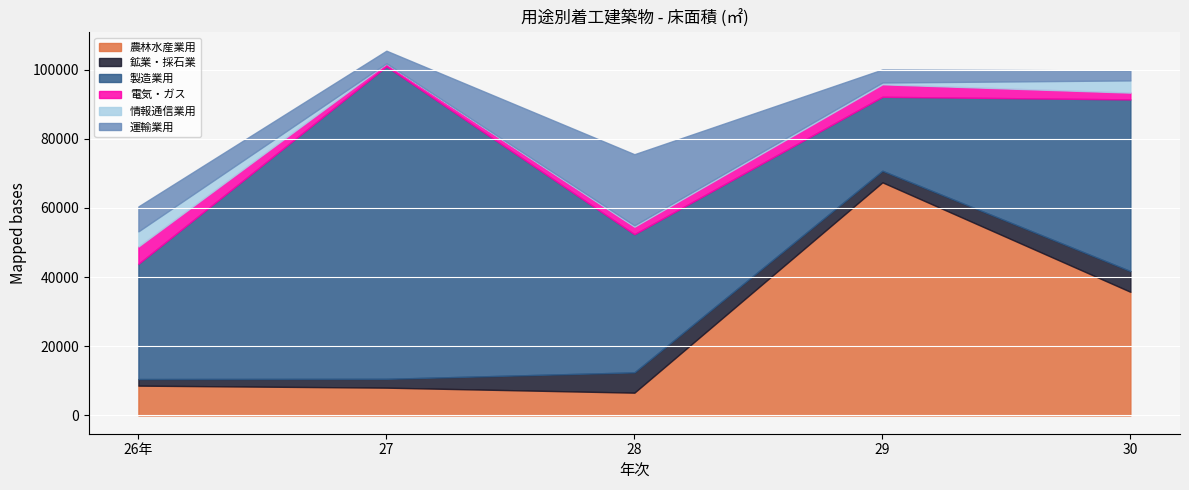

At which category does 農林水産業用 reach its first local peak?

29